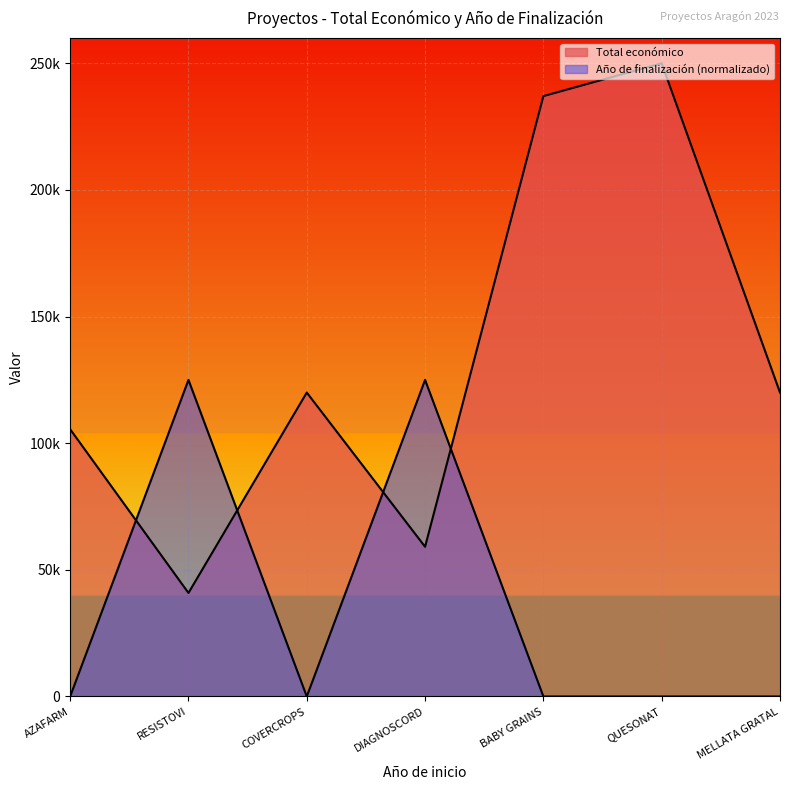

Which series ends up on top after the final intersection of Total económico and Año de finalización?

Total económico